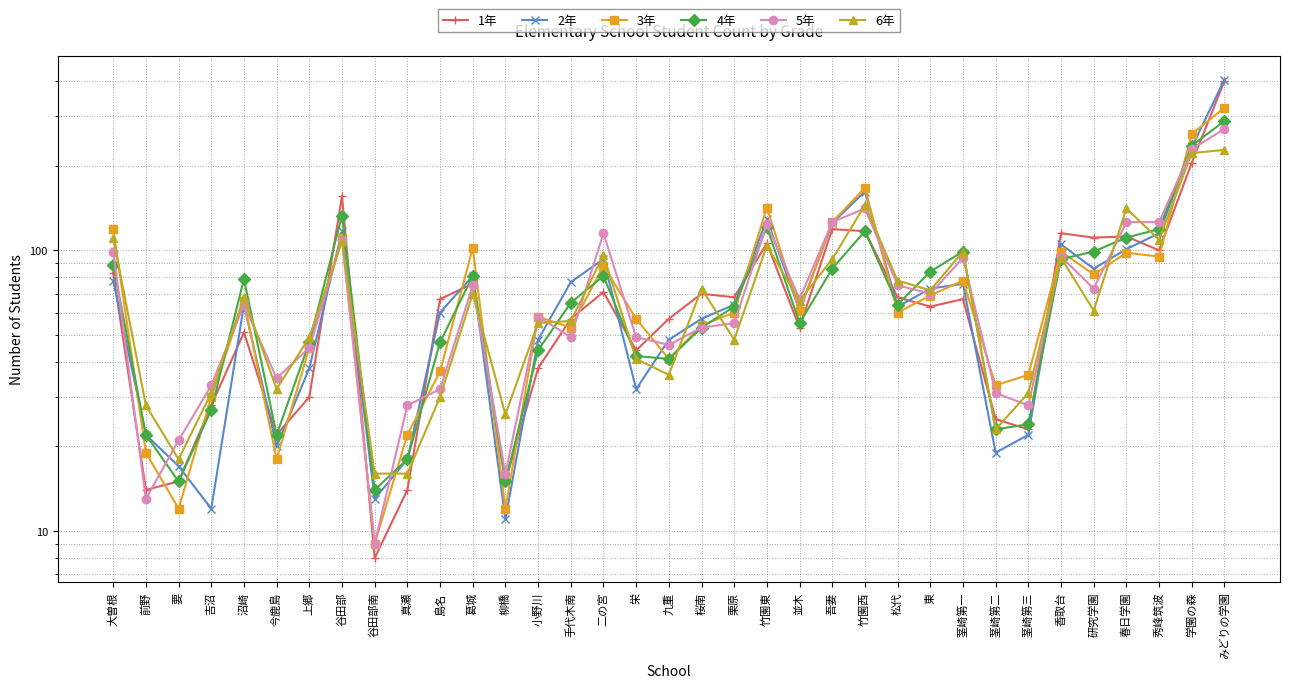

Where does the 2年 series first go above 64?

大曽根